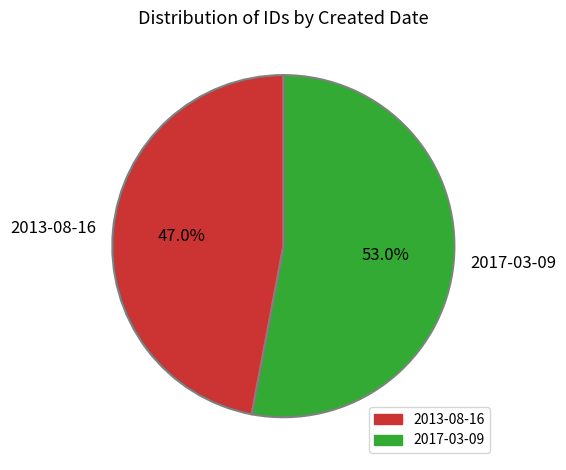

True or false: 2017-03-09 accounts for 53% of the total.

True